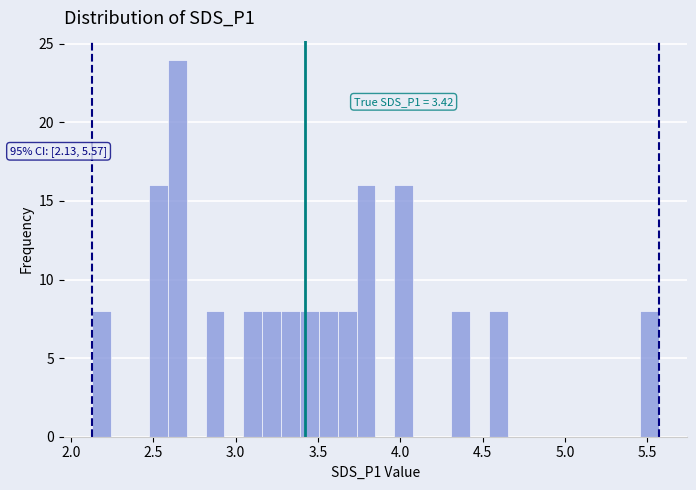

Around what value on the x-axis is the tallest bar? Give the approximate position of its centre, as read against the axis.

2.65